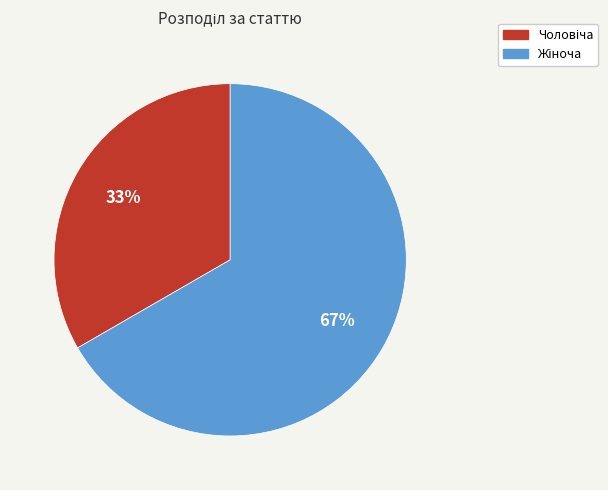

To the nearest percent, what is the average slice percentage?

50%